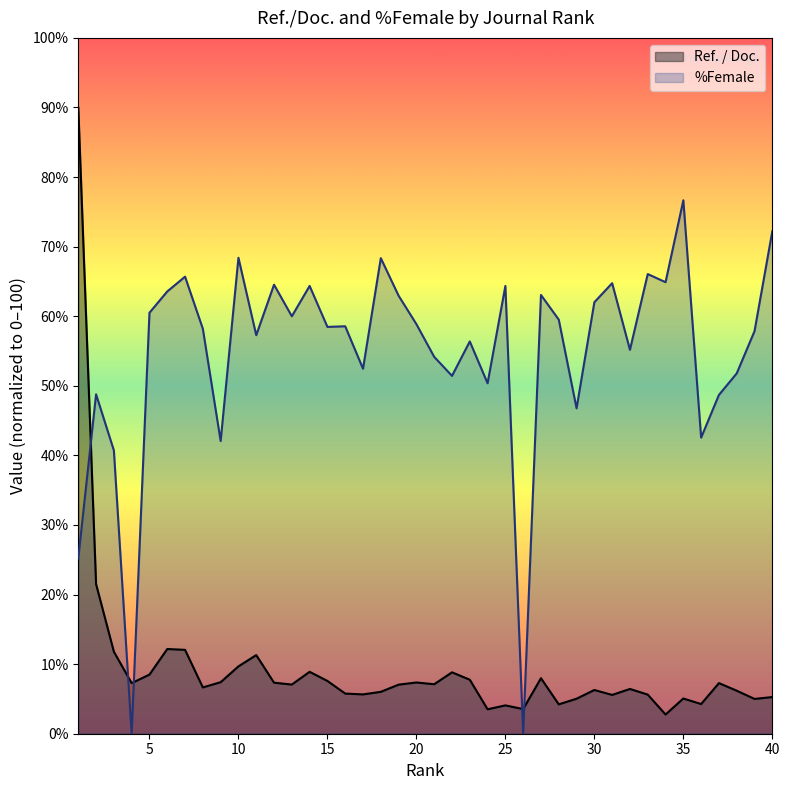

Reading left to right, extract all data points from this chart.

Ref. / Doc.: 1=90.0	2=21.5	3=11.8	4=7.3	5=8.5	6=12.2	7=12.1	8=6.7	9=7.4	10=9.7	11=11.3	12=7.3	13=7.1	14=8.9	15=7.6	16=5.8	17=5.7	18=6.0	19=7.1	20=7.4	21=7.1	22=8.8	23=7.8	24=3.5	25=4.1	26=3.5	27=8.0	28=4.2	29=5.0	30=6.3	31=5.6	32=6.4	33=5.6	34=2.8	35=5.1	36=4.3	37=7.3	38=6.2	39=5.0	40=5.3
%Female: 1=25.2	2=48.8	3=40.7	4=0.0	5=60.5	6=63.6	7=65.7	8=58.2	9=42.1	10=68.4	11=57.3	12=64.5	13=60.0	14=64.3	15=58.5	16=58.6	17=52.5	18=68.3	19=62.9	20=58.9	21=54.2	22=51.4	23=56.4	24=50.4	25=64.3	26=0.0	27=63.1	28=59.5	29=46.8	30=62.0	31=64.7	32=55.2	33=66.1	34=64.9	35=76.7	36=42.6	37=48.7	38=51.8	39=57.9	40=72.2